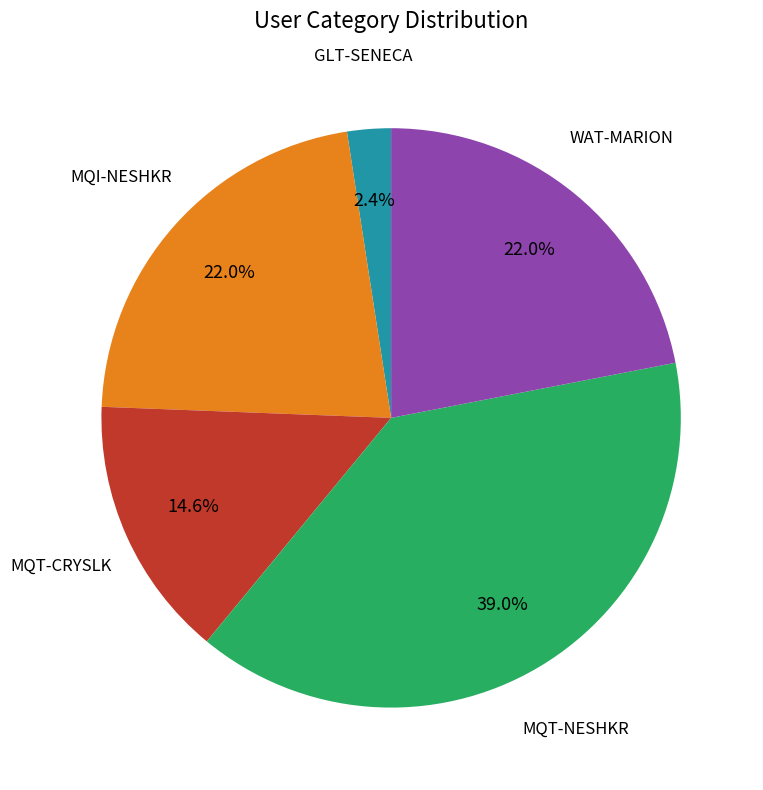

Does any single category account for the majority?

No